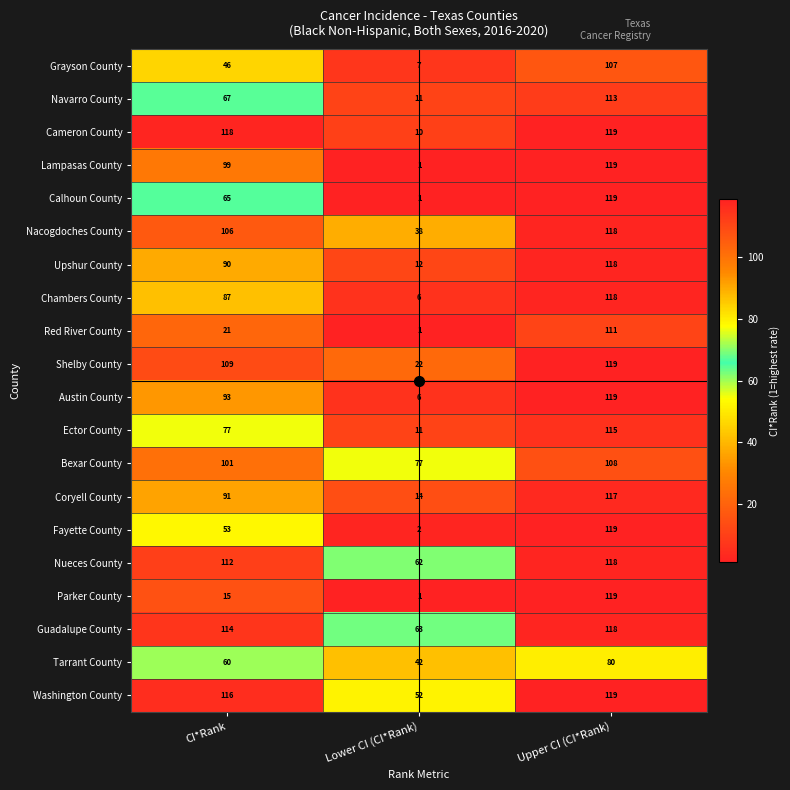

What is the difference between the maximum and second lowest values in the Austin County series?

26